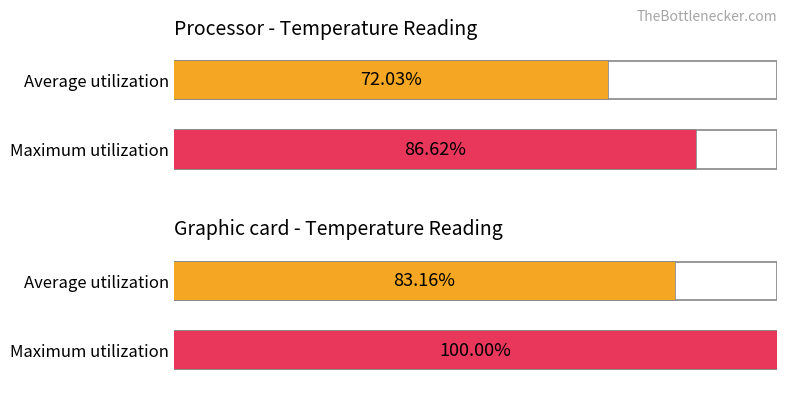

What are all the series names shown in the legend?

Average utilization, Maximum utilization